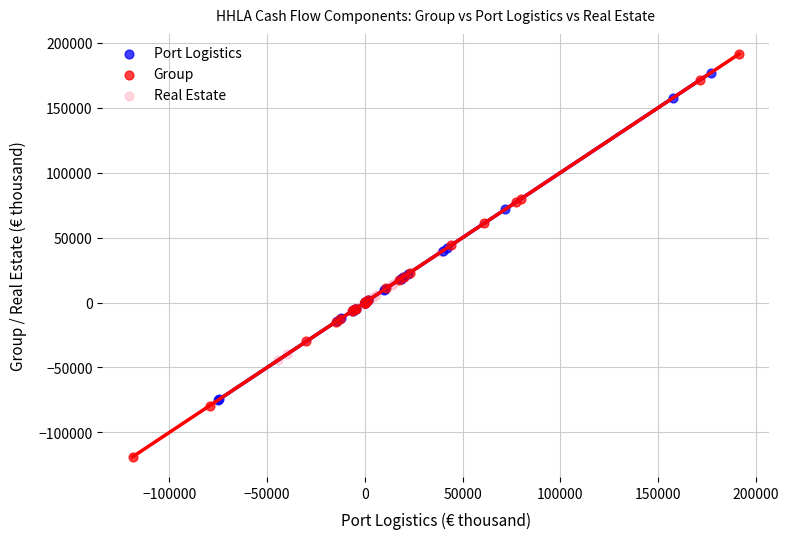

Which series has the widest spread of Y values?

Group